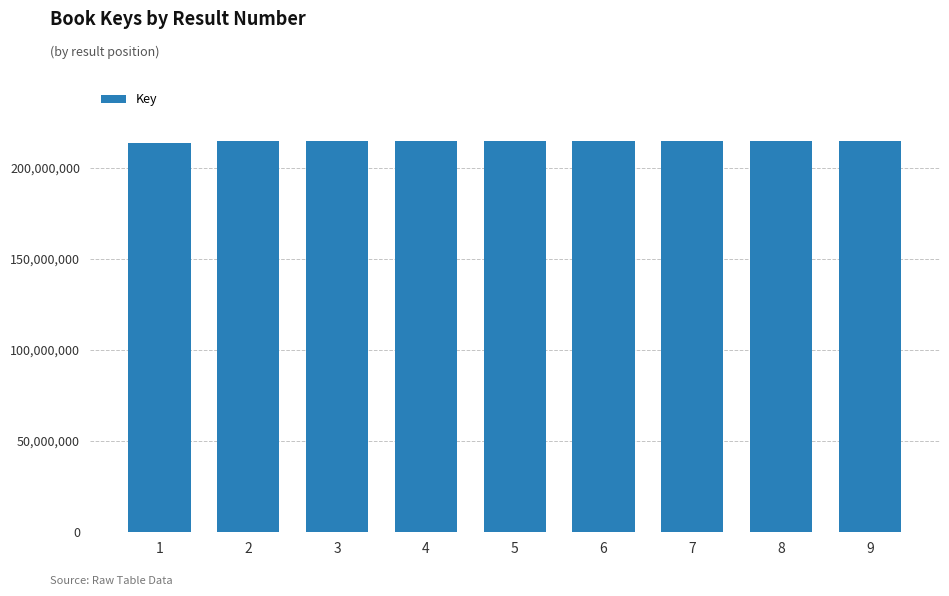

What is the smallest value displayed?

213627046